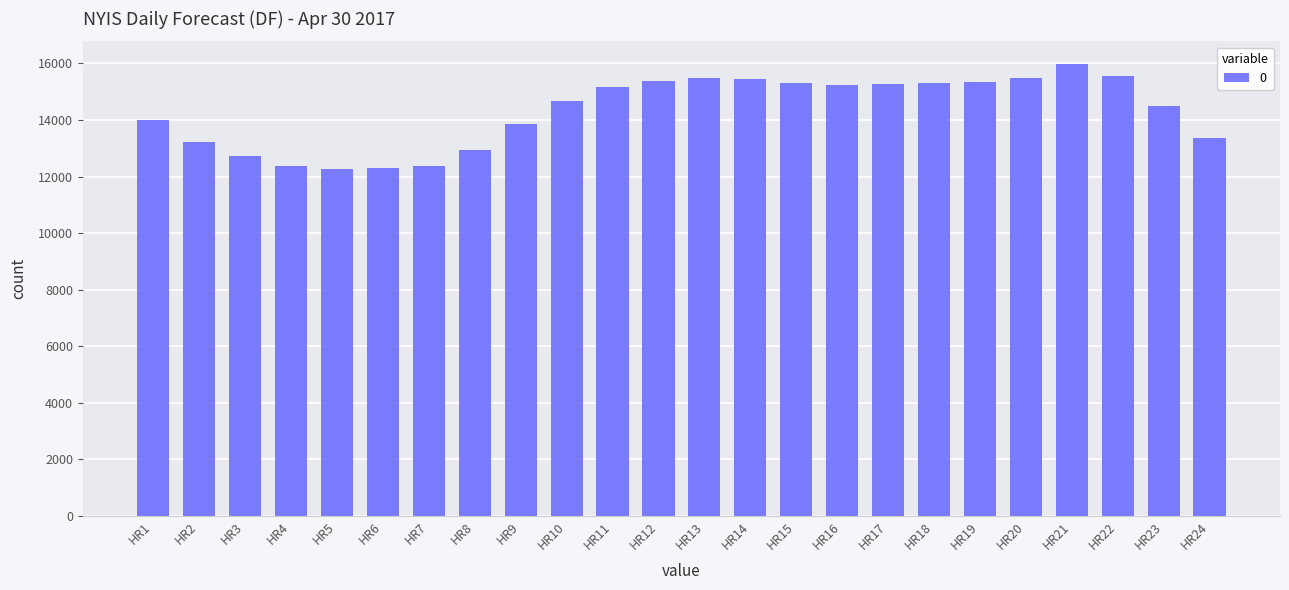

What is the sum of all values?

343515